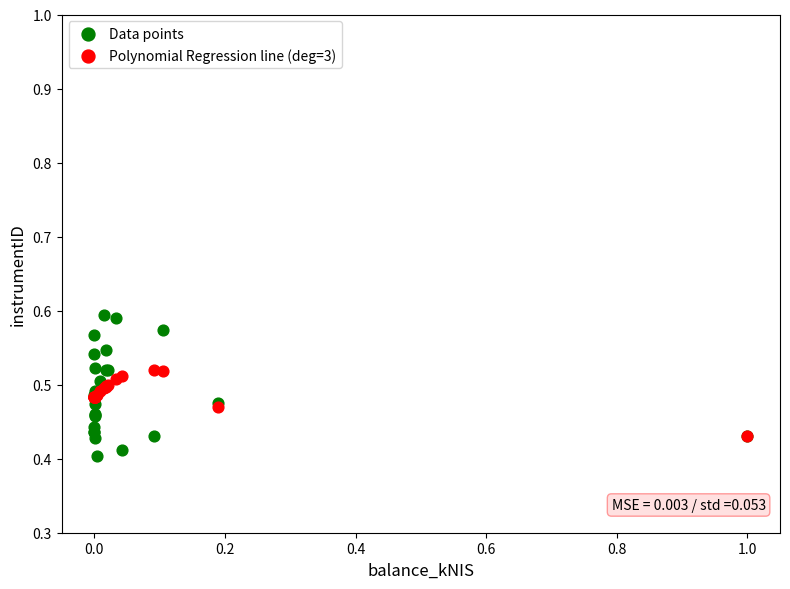

Which series has the widest spread of Y values?

Data points